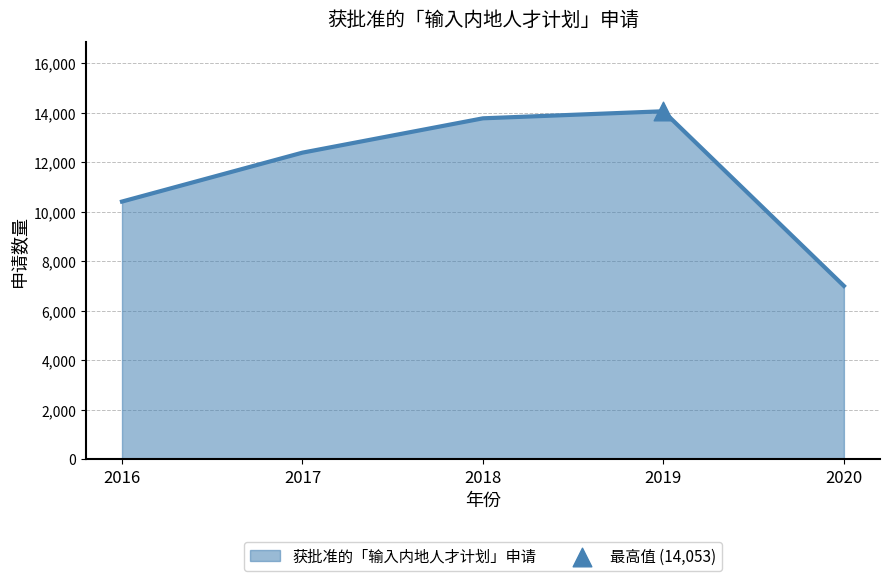

Which has a higher value, 2020 or 2016?

2016